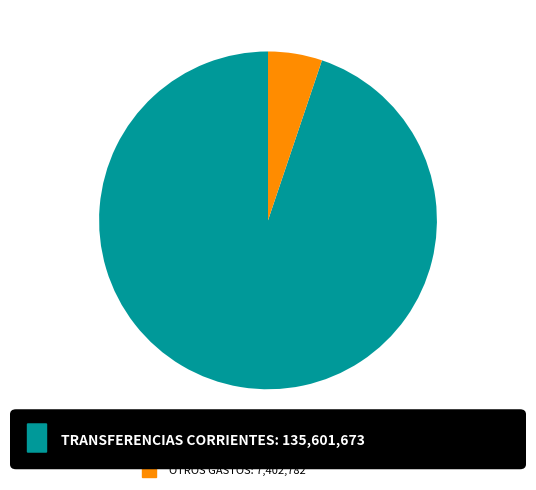

How many slices are in this pie chart?

2